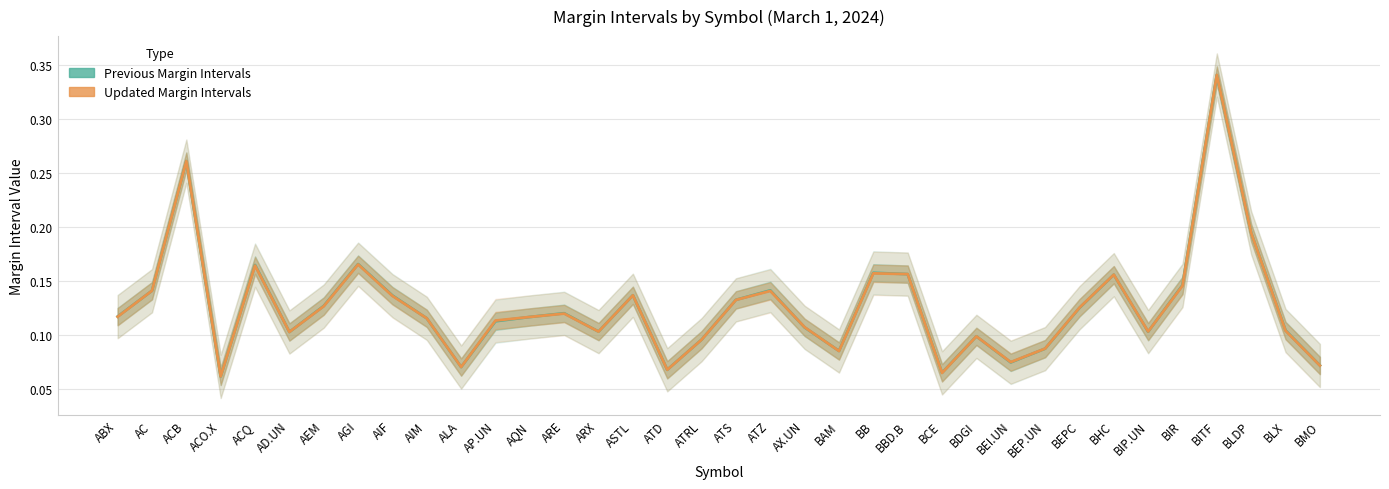

Reading right to left, what are all the values shown in this chart?

Previous Margin Intervals: 0.1	0.1	0.2	0.3	0.1	0.1	0.2	0.1	0.1	0.1	0.1	0.1	0.2	0.2	0.1	0.1	0.1	0.1	0.1	0.1	0.1	0.1	0.1	0.1	0.1	0.1	0.1	0.1	0.2	0.1	0.1	0.2	0.1	0.3	0.1	0.1
Updated Margin Intervals: 0.1	0.1	0.2	0.3	0.1	0.1	0.2	0.1	0.1	0.1	0.1	0.1	0.2	0.2	0.1	0.1	0.1	0.1	0.1	0.1	0.1	0.1	0.1	0.1	0.1	0.1	0.1	0.1	0.2	0.1	0.1	0.2	0.1	0.3	0.1	0.1